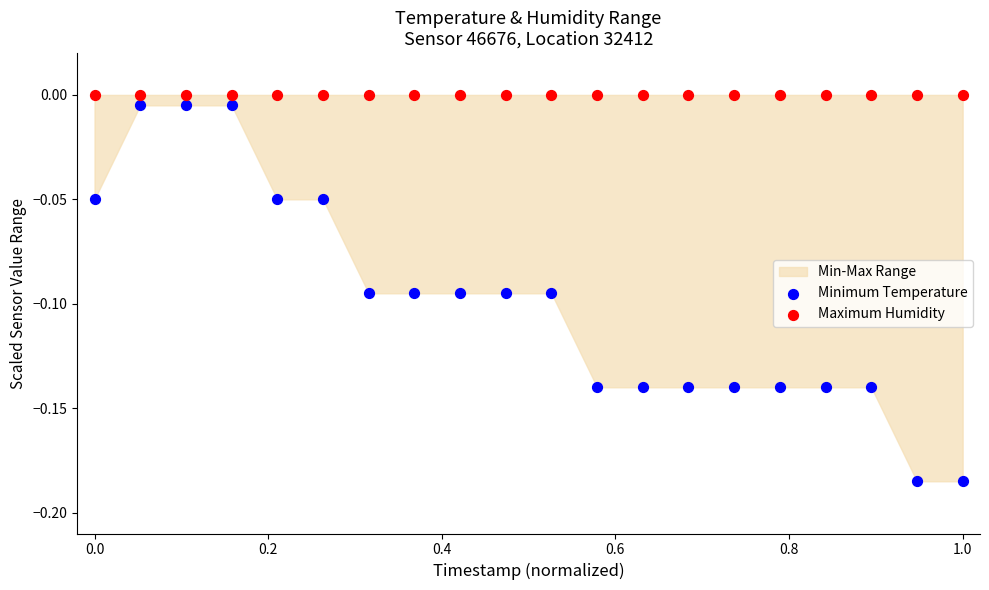

Which series reaches the maximum Y coordinate?

Maximum Humidity